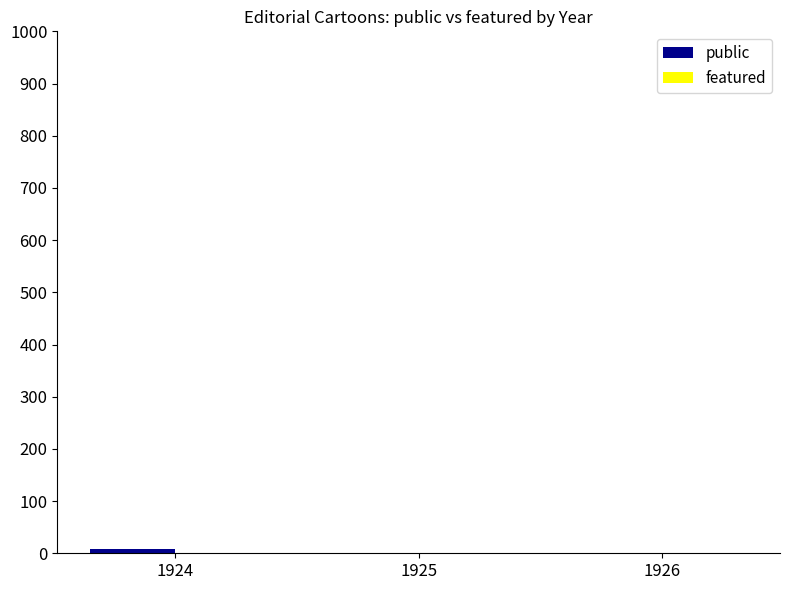

True or false: the data shows 1 at 1925.

True